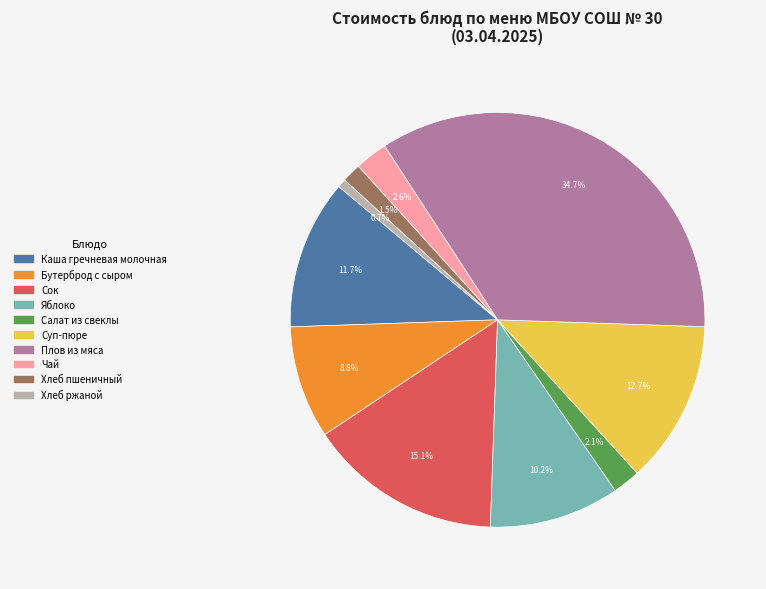

Is there a majority slice in this chart?

No